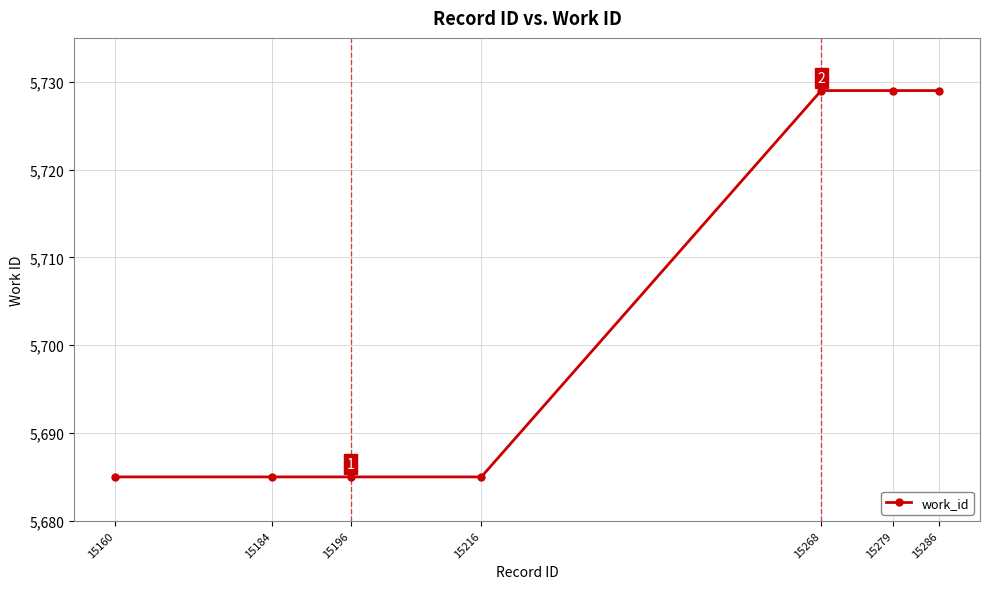

What is the greatest value displayed?

5729